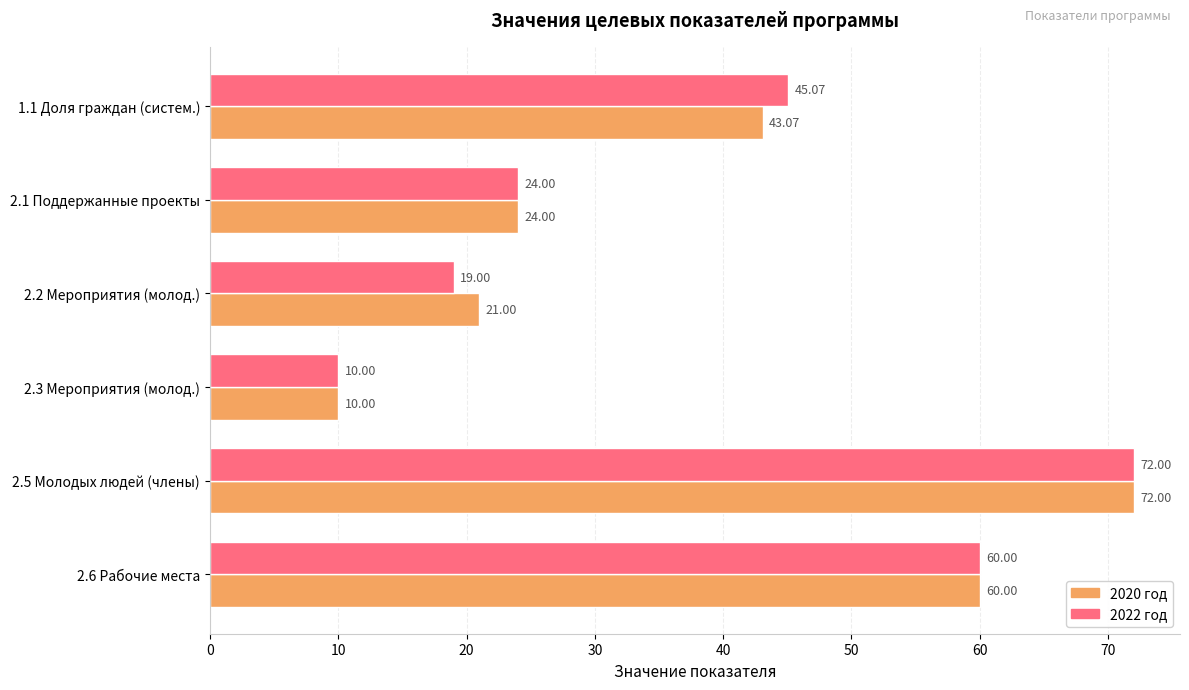

Which series changed the most between 1.1 Доля граждан (систем.) and 2.5 Молодых людей (члены)?

2020 год